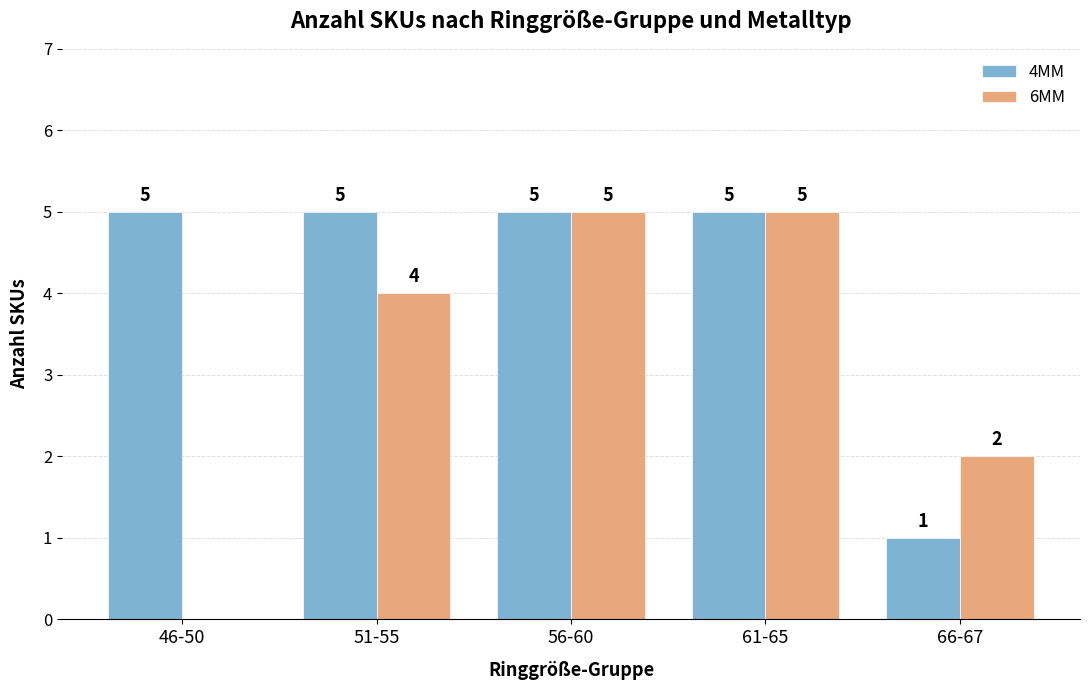

What are all the series names shown in the legend?

4MM, 6MM